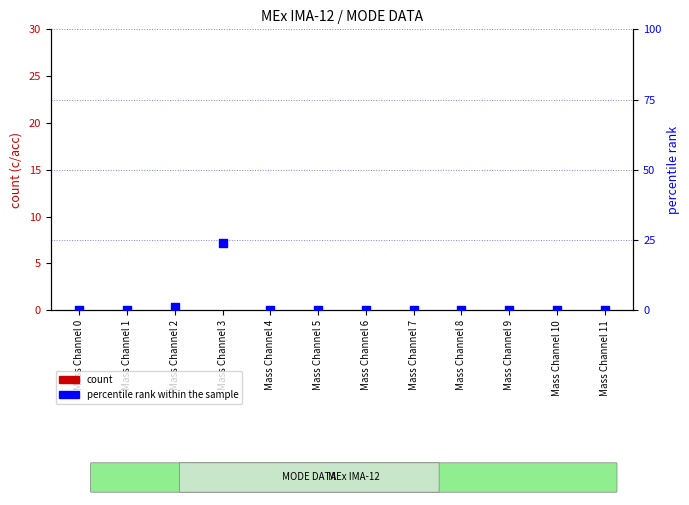

Which series reaches the minimum Y coordinate?

count